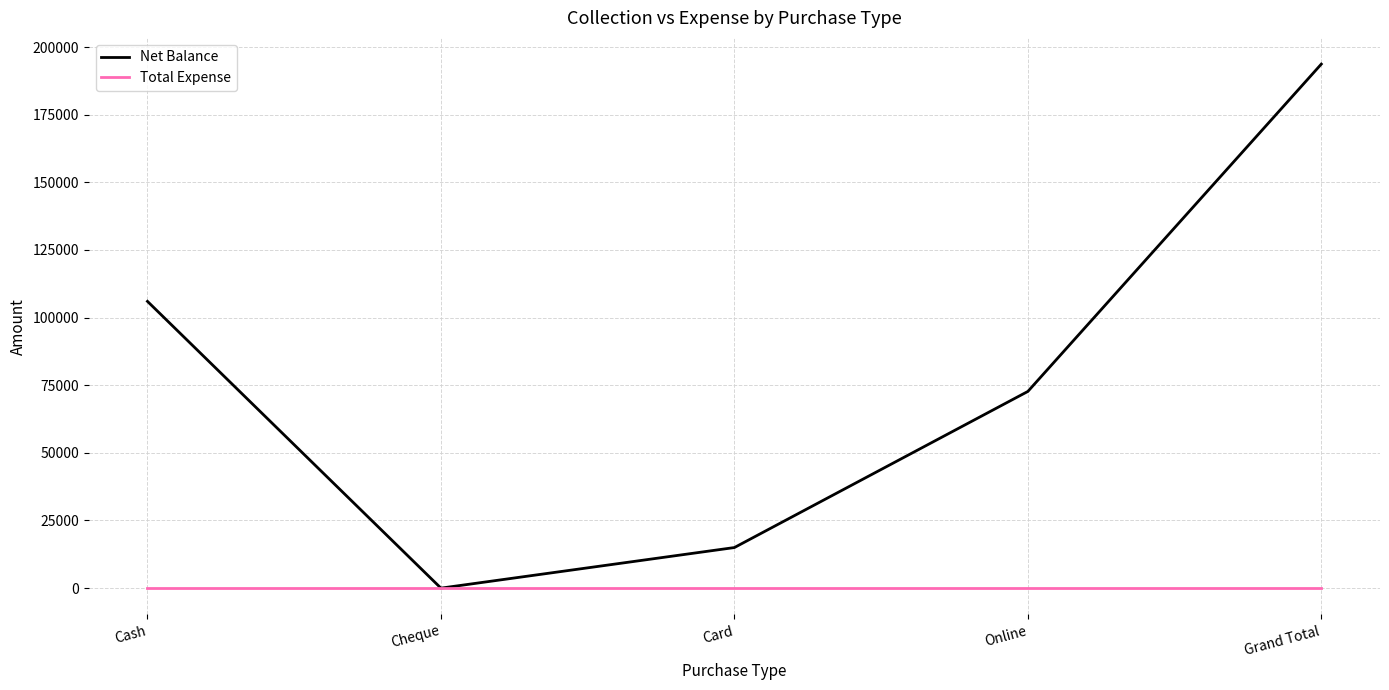

At which category does Net Balance reach its first local valley?

Cheque